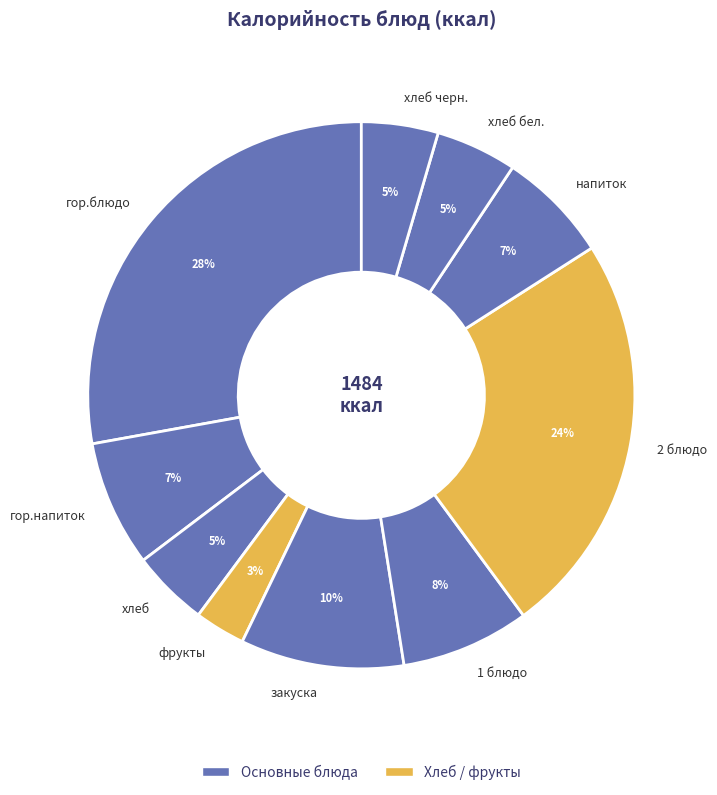

Which has a higher value, напиток or хлеб?

напиток